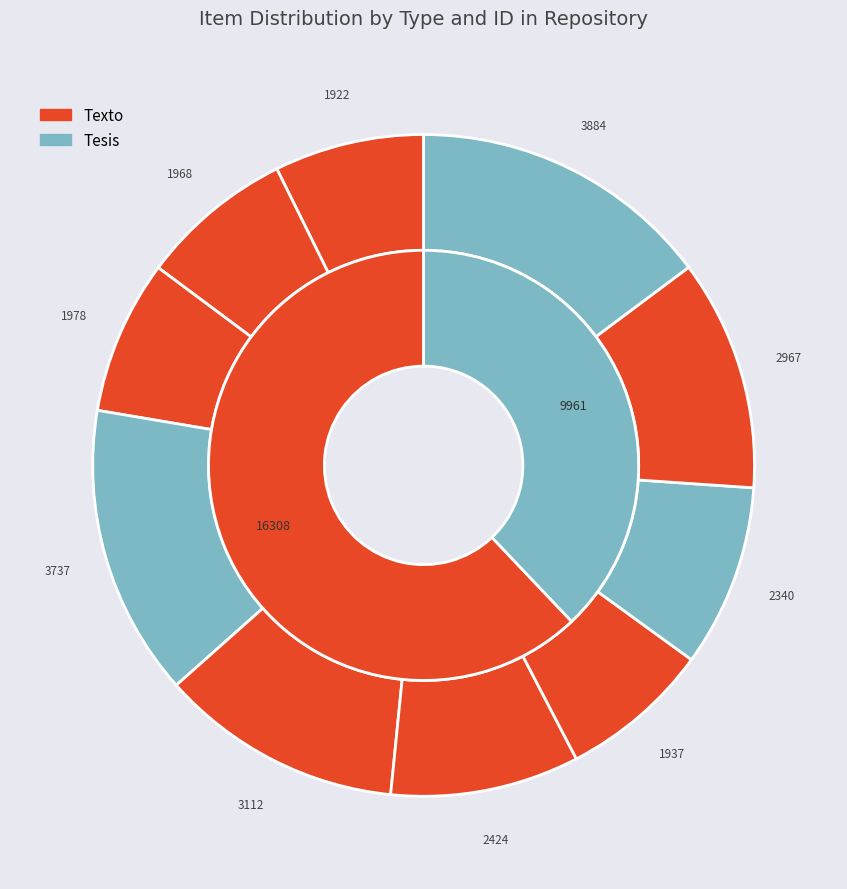

Does any single category account for the majority?

No